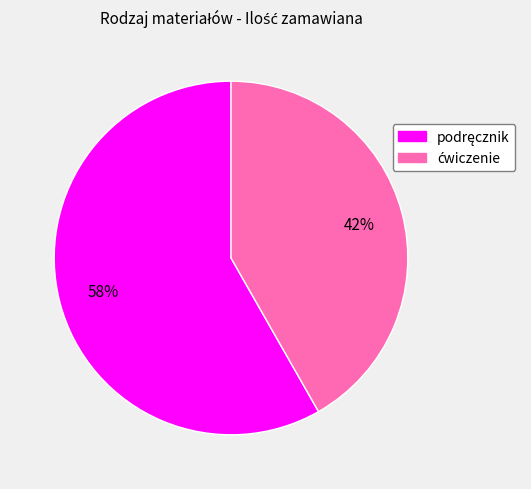

To the nearest percent, what is the average slice percentage?

50%